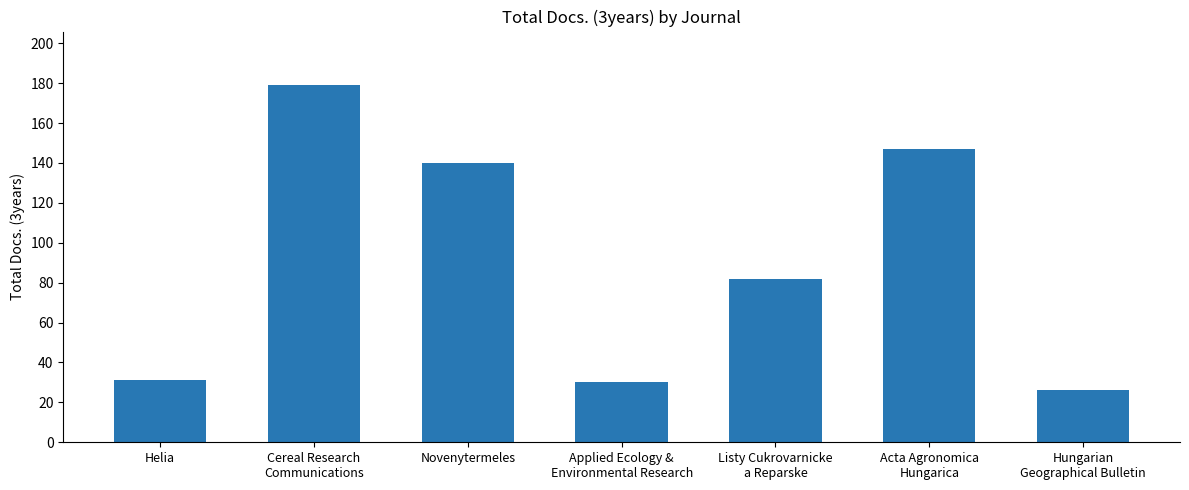

The chart shows a value of 82 at Listy Cukrovarnicke
a Reparske. True or false?

True